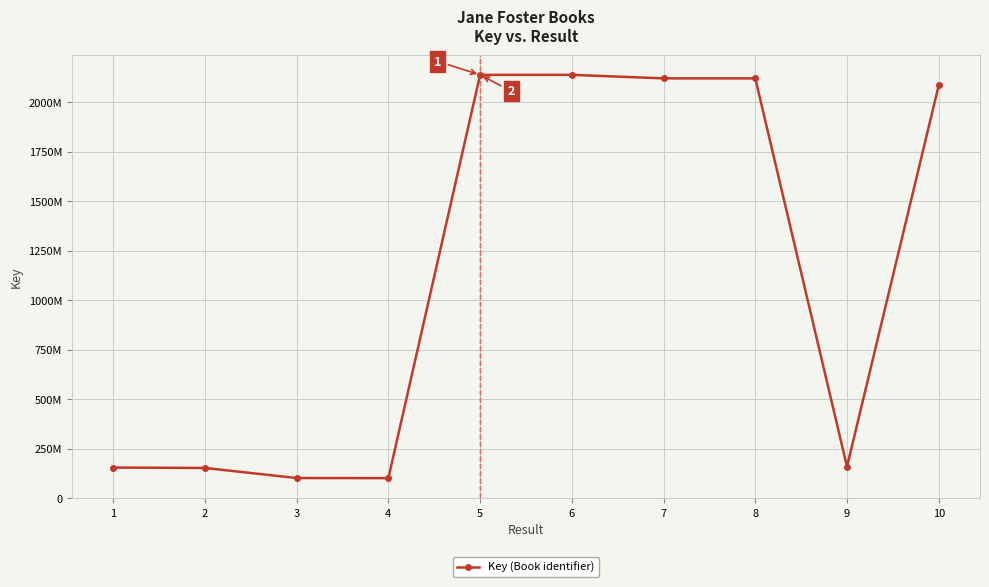

What is the minimum value shown in the chart?

100336775